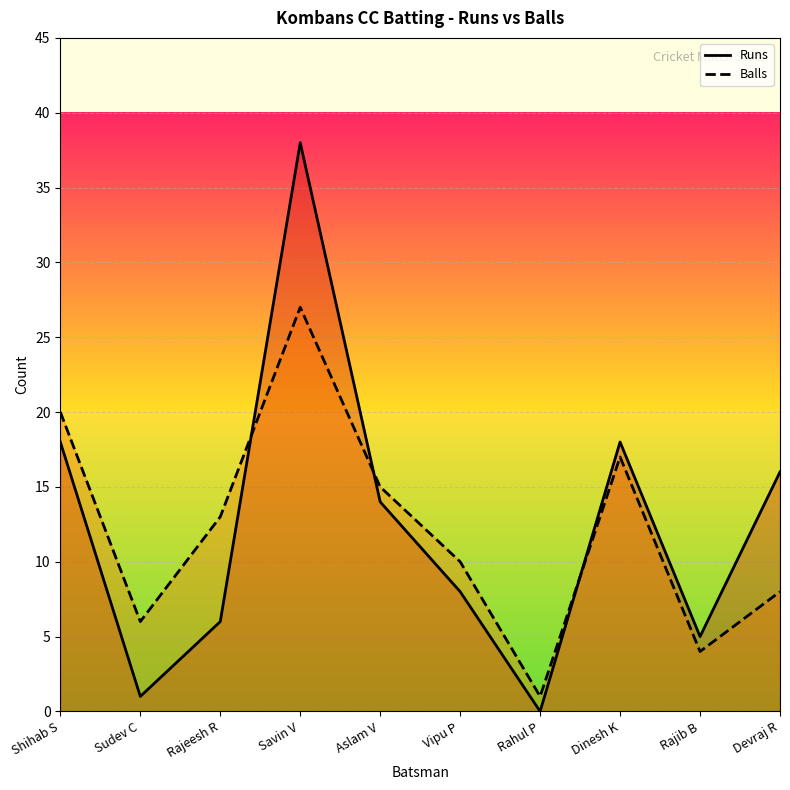

Is the value of Runs at Rajib B greater than the value of Balls at Shihab S?

No